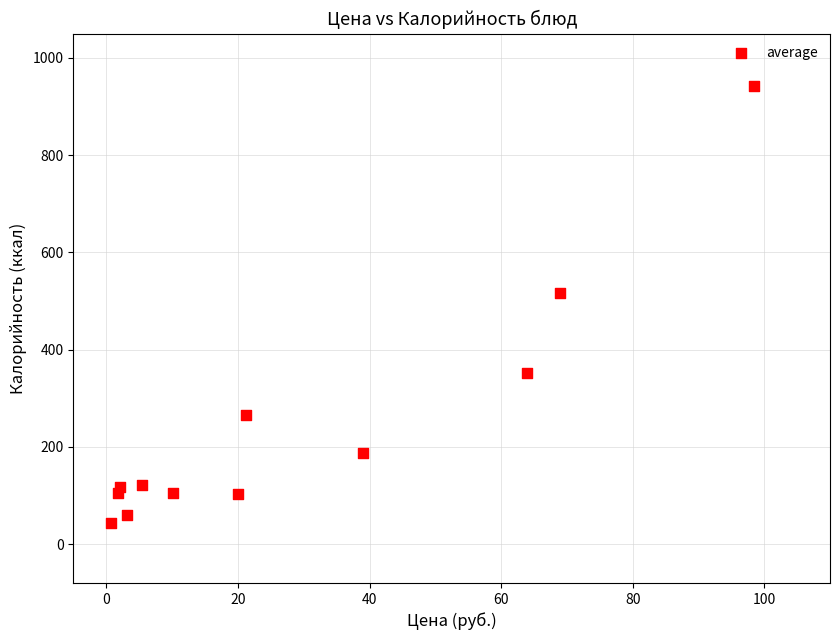

What is the average Y value?

243.3